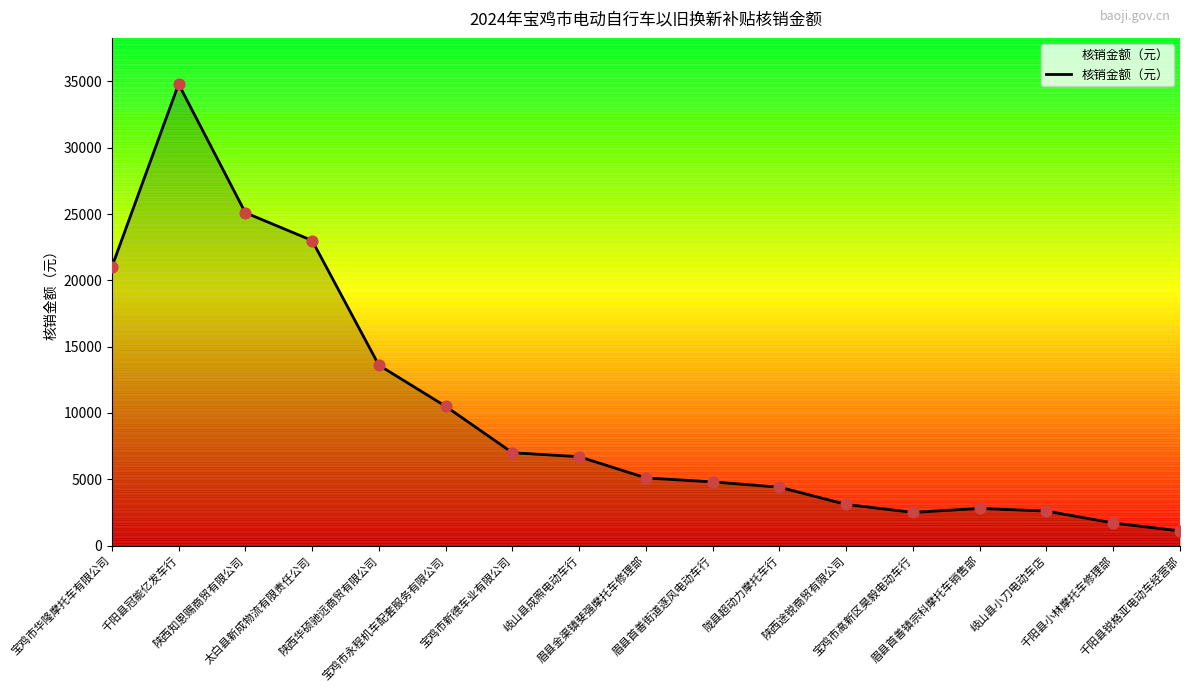

What is the ratio of the value at 陕西华硕驰远商贸有限公司 to the value at 眉县首善镇宗科摩托车销售部?

4.9